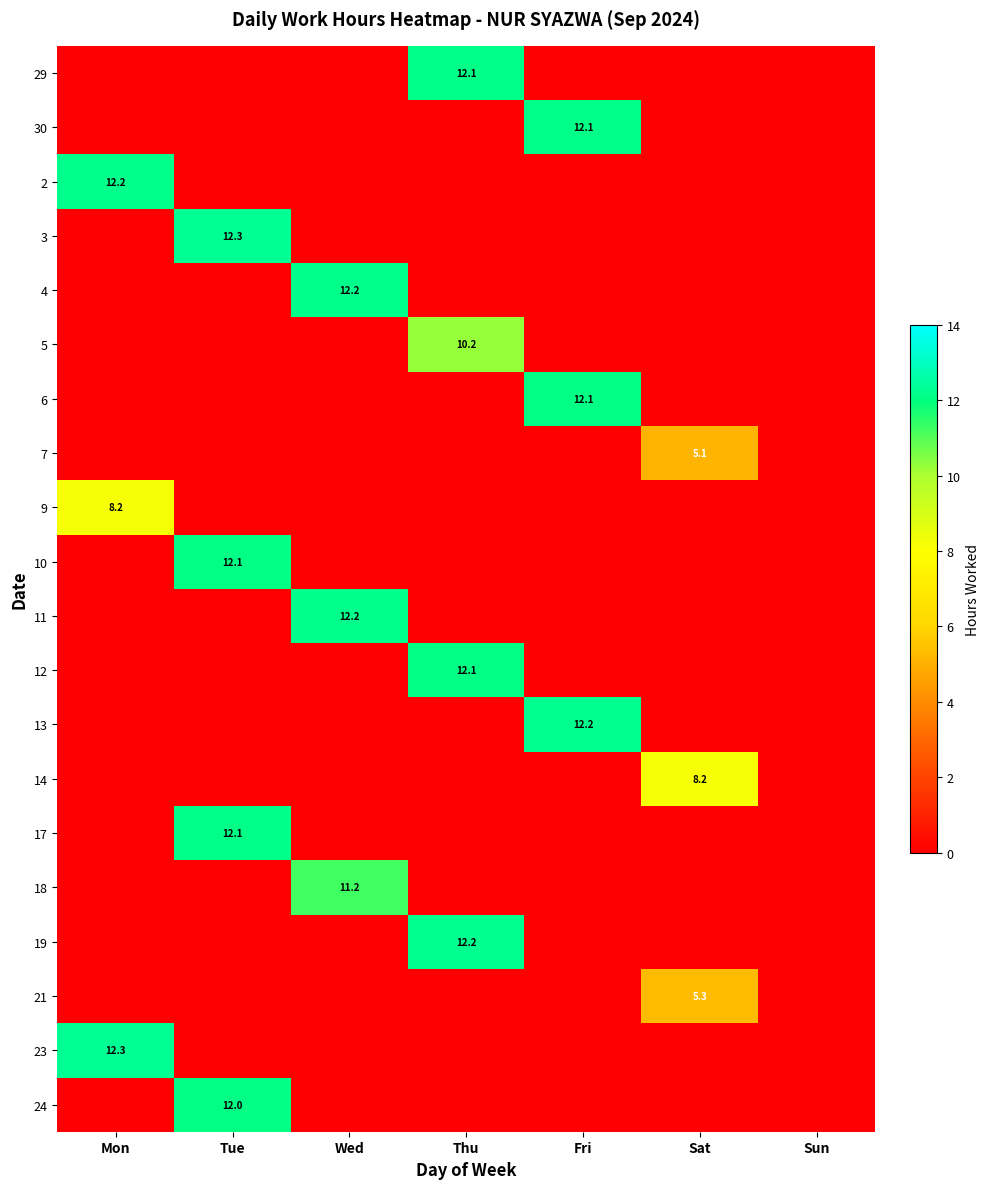

Between Mon and Tue, which is larger?

Mon